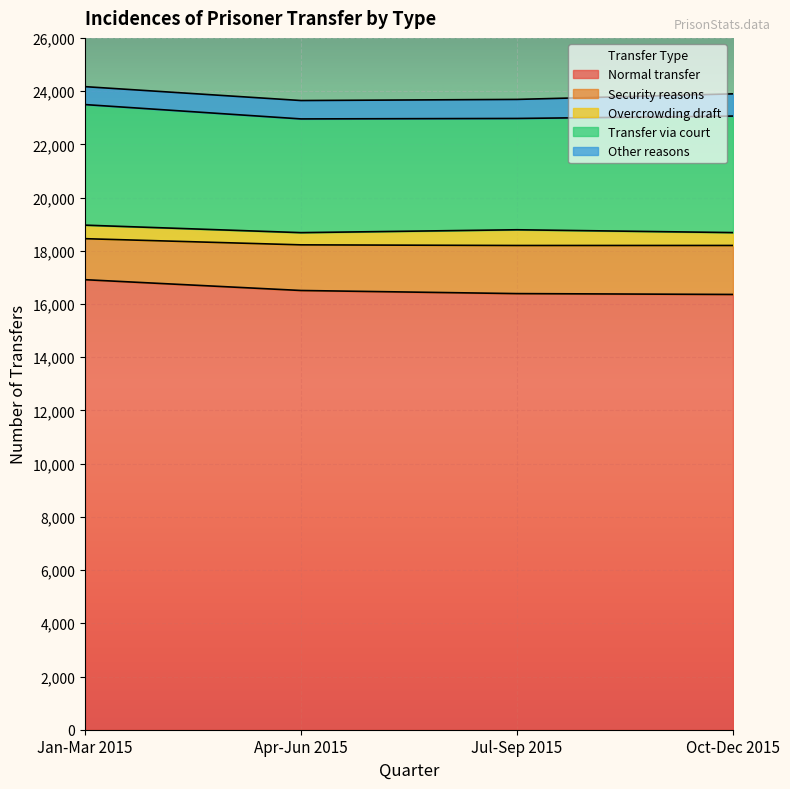

Which category has the lowest value across all series?

Apr-Jun 2015